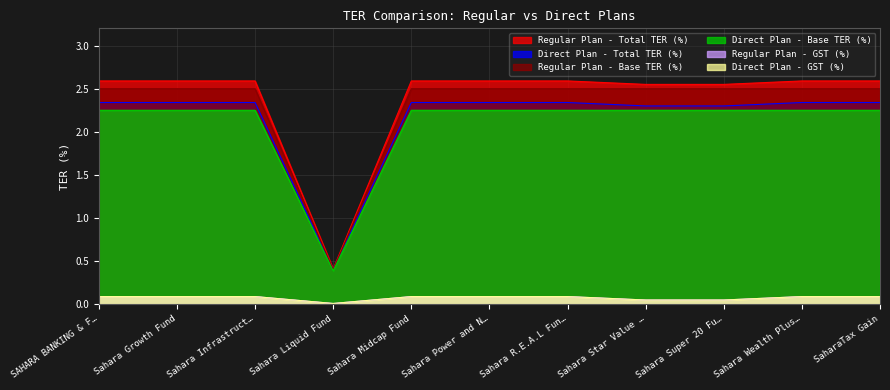

What is the total value across all series at Sahara Liquid Fund?

1.6